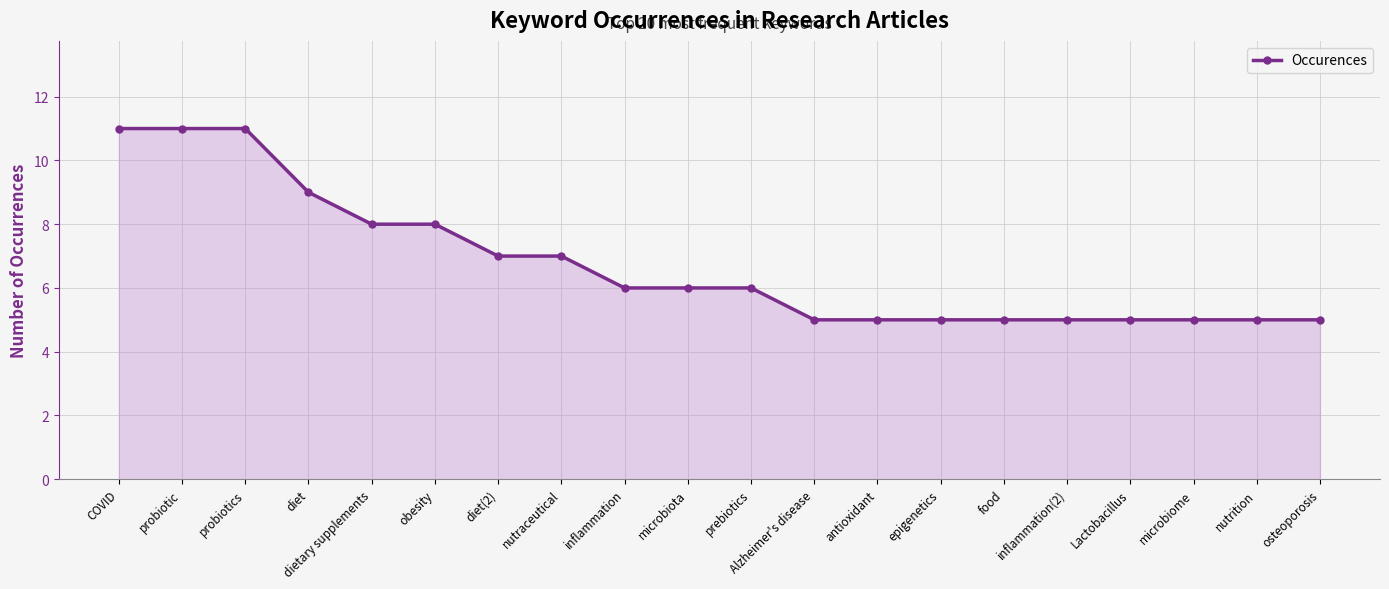

Reading right to left, extract all data points from this chart.

5	5	5	5	5	5	5	5	5	6	6	6	7	7	8	8	9	11	11	11